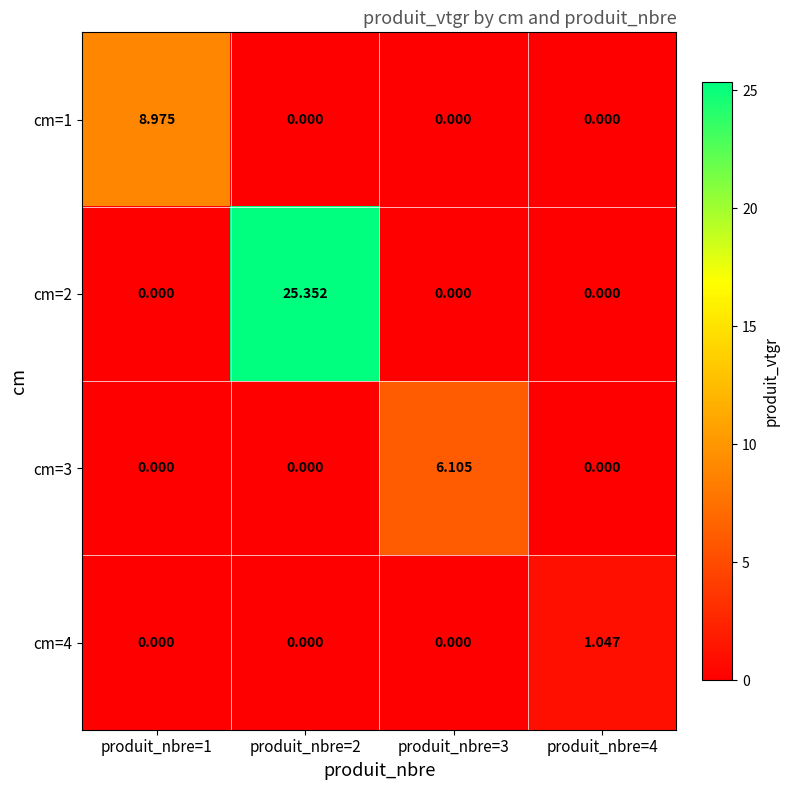

Is the value of cm=3 at produit_nbre=3 greater than the value of cm=4 at produit_nbre=4?

Yes